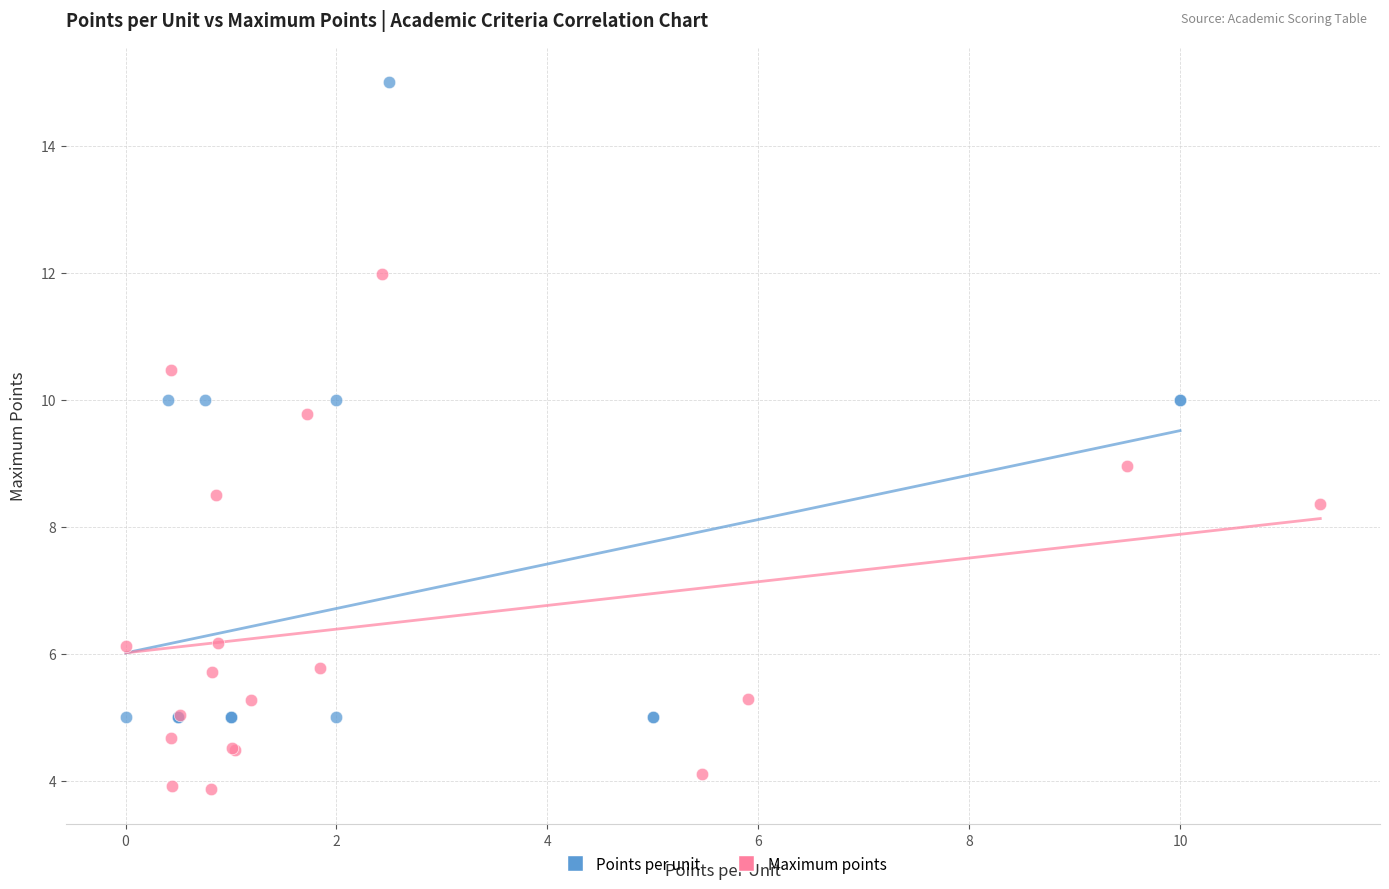

Which series reaches the maximum Y coordinate?

Points per unit